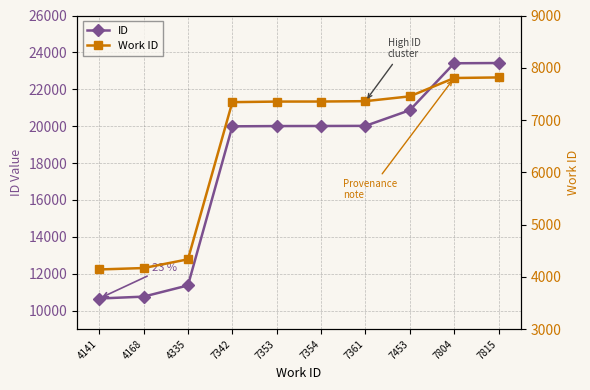

Which category has the lowest value in the Work ID series?

4141